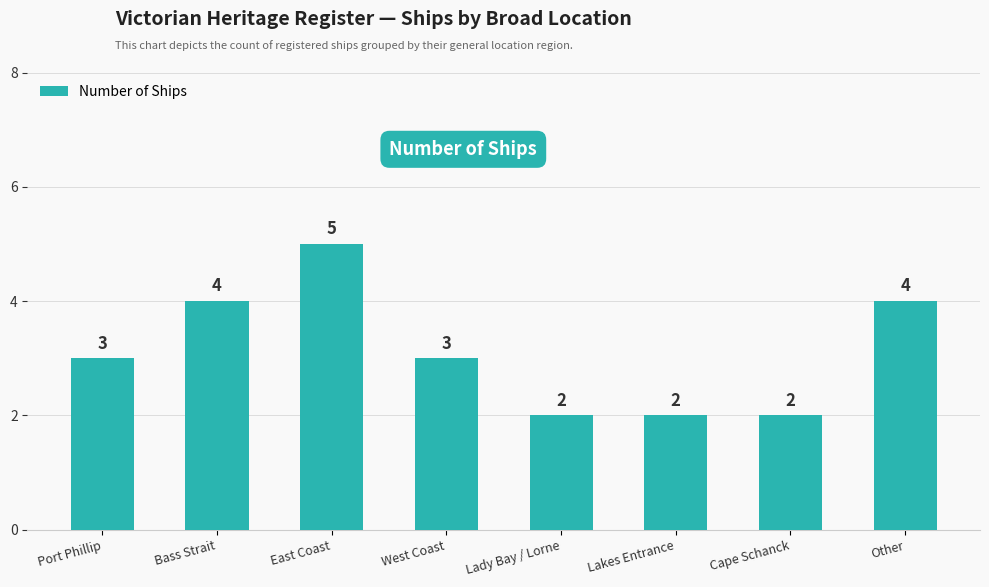

What is the label of the 1st bar from the left?

Port Phillip